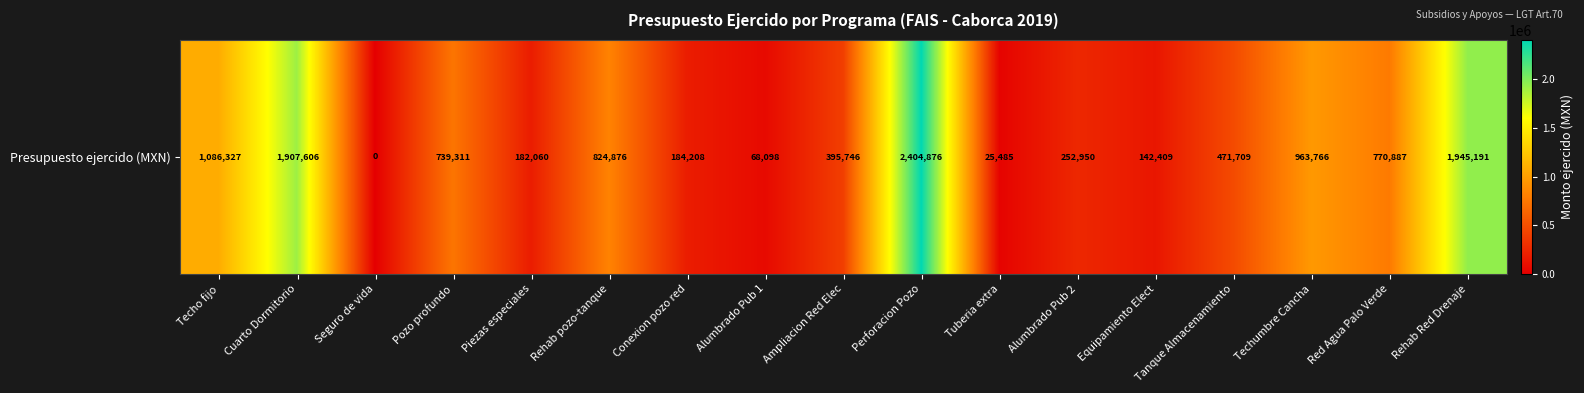

Is it true that the value at Rehab pozo-tanque is 824876.0?

True